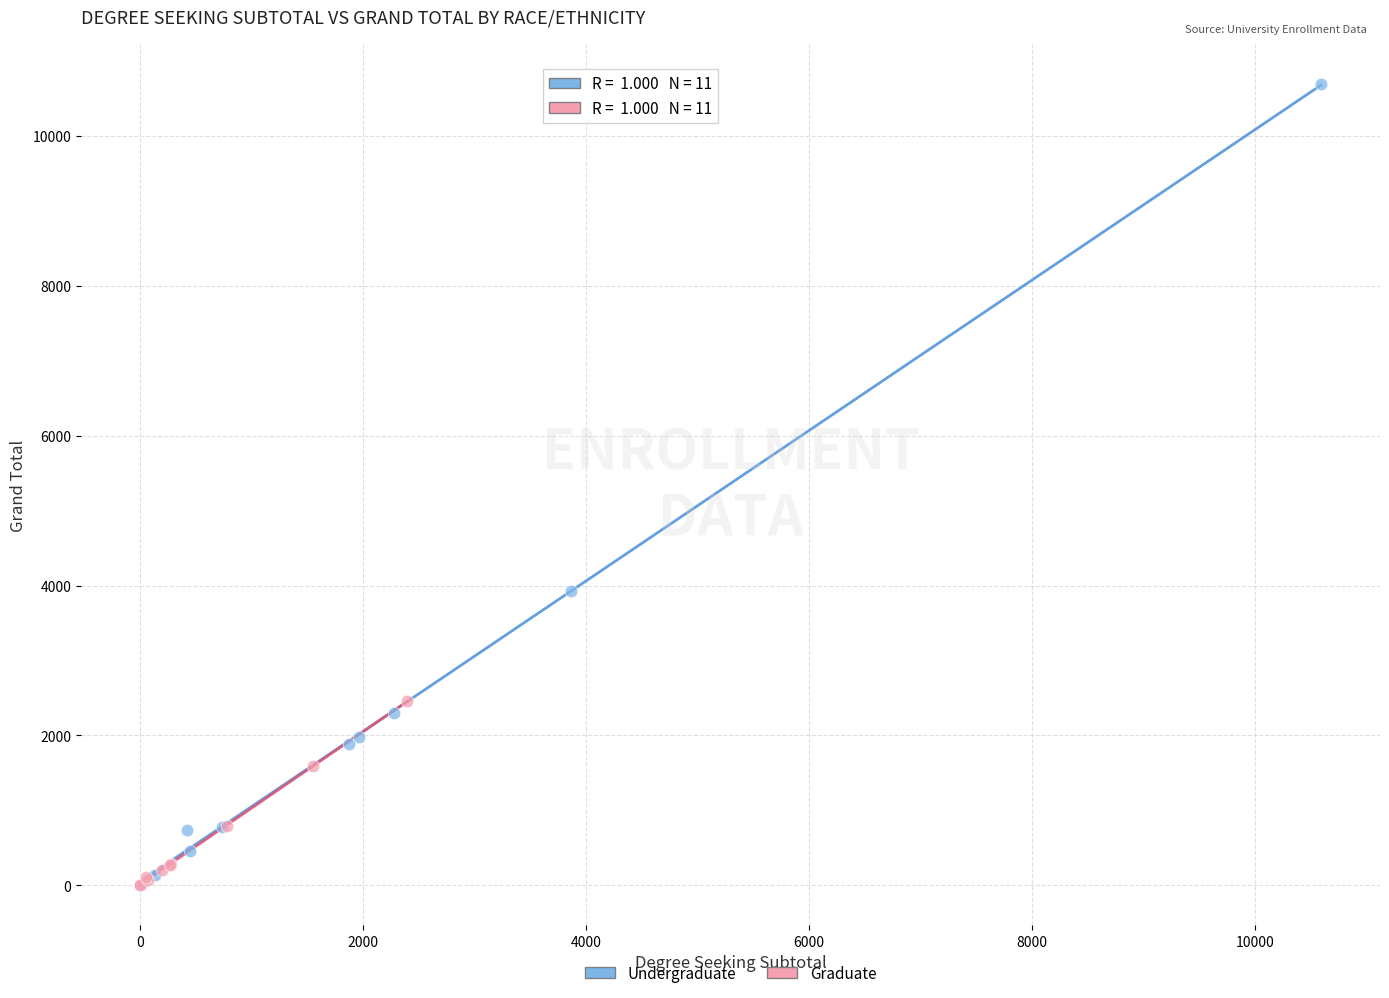

Which series has the widest spread of Y values?

Undergraduate